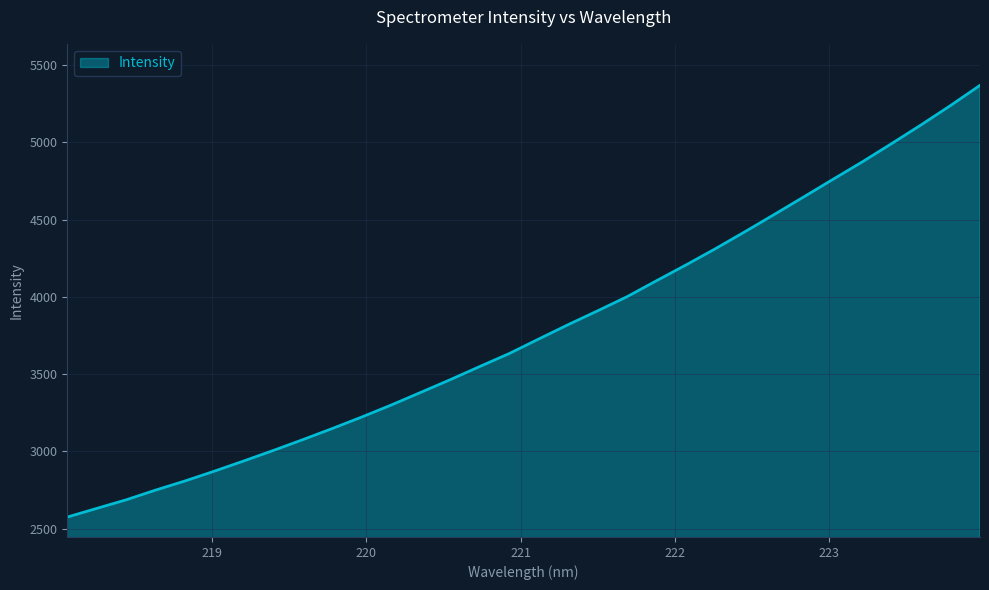

What is the smallest value displayed?

2575.6